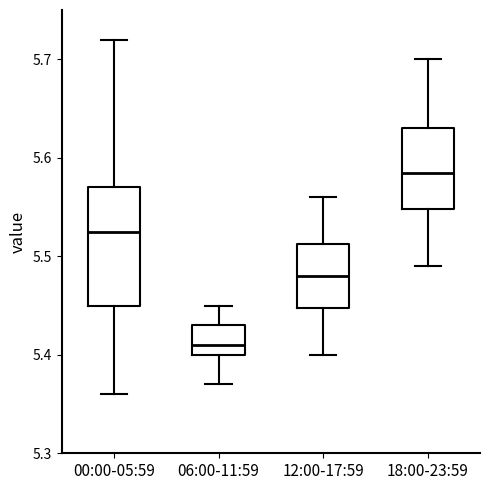

Reading left to right, read every box against the y-axis: the position of its median line, the range the box covers, and the ends of its whiskers. The values are not printed on the chart, so give them approximately, as read against the axis.

00:00-05:59: median 5.53, box 5.45 to 5.57, whiskers 5.36 to 5.72
06:00-11:59: median 5.41, box 5.40 to 5.43, whiskers 5.37 to 5.45
12:00-17:59: median 5.48, box 5.45 to 5.51, whiskers 5.40 to 5.56
18:00-23:59: median 5.59, box 5.55 to 5.63, whiskers 5.49 to 5.70